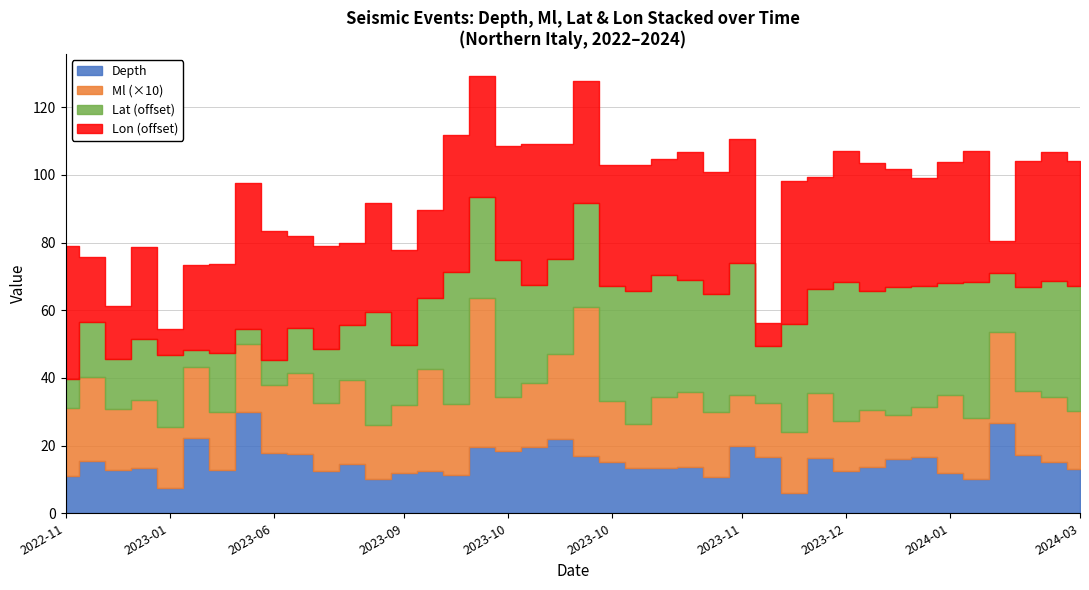

How many categories are shown in the chart?

40